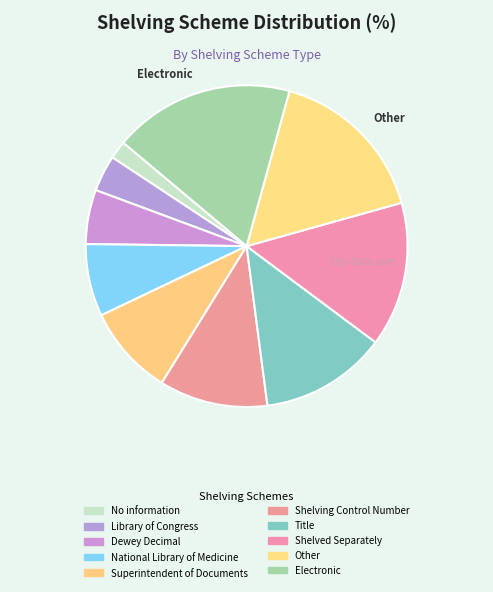

Which category has the biggest portion of the pie?

Electronic